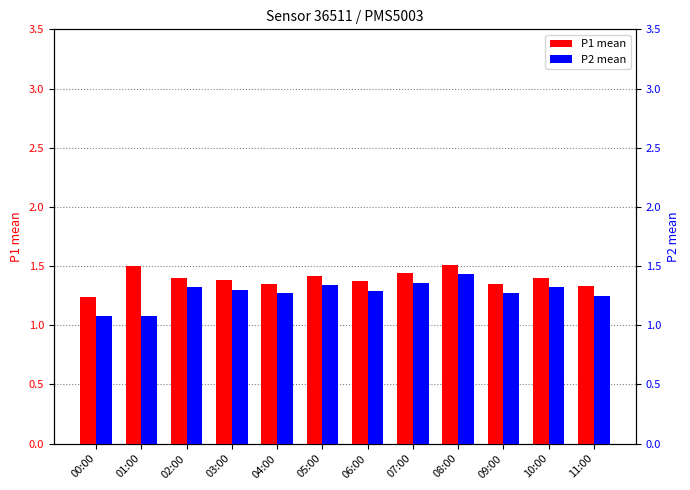

What are all the series names shown in the legend?

P1 mean, P2 mean